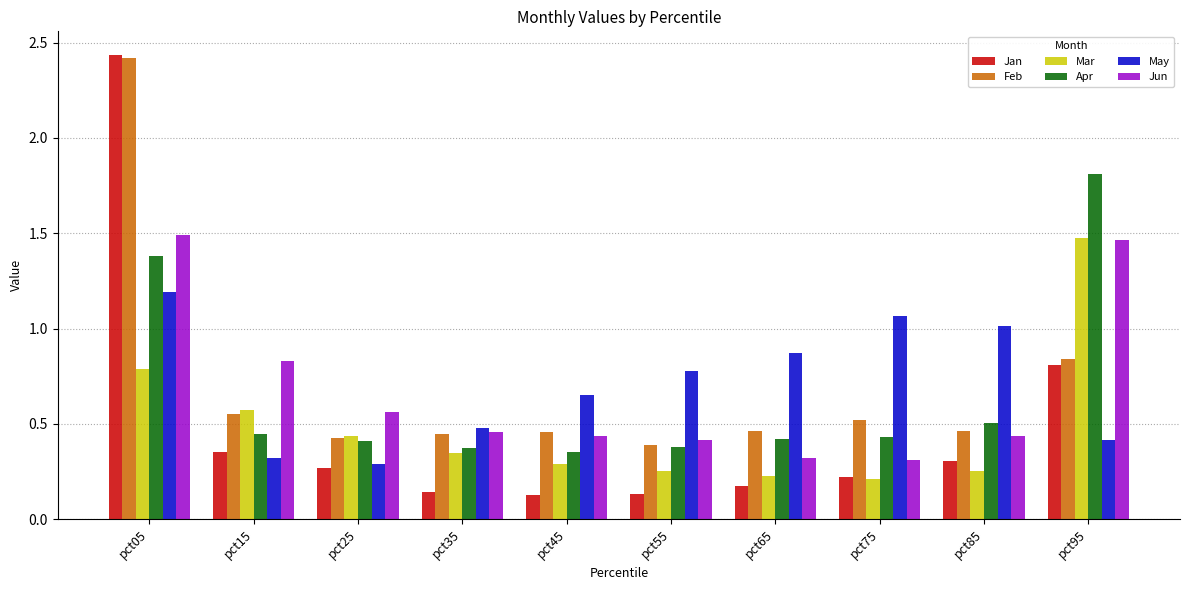

The Apr series shows 0.4 at pct45. True or false?

True